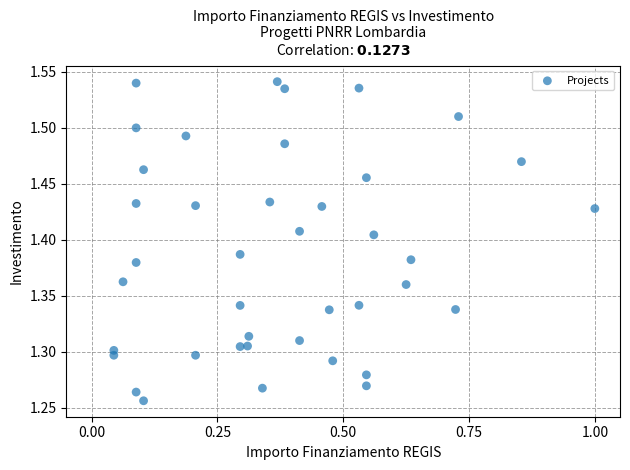

What is the range of Y values (max minus min)?

0.3